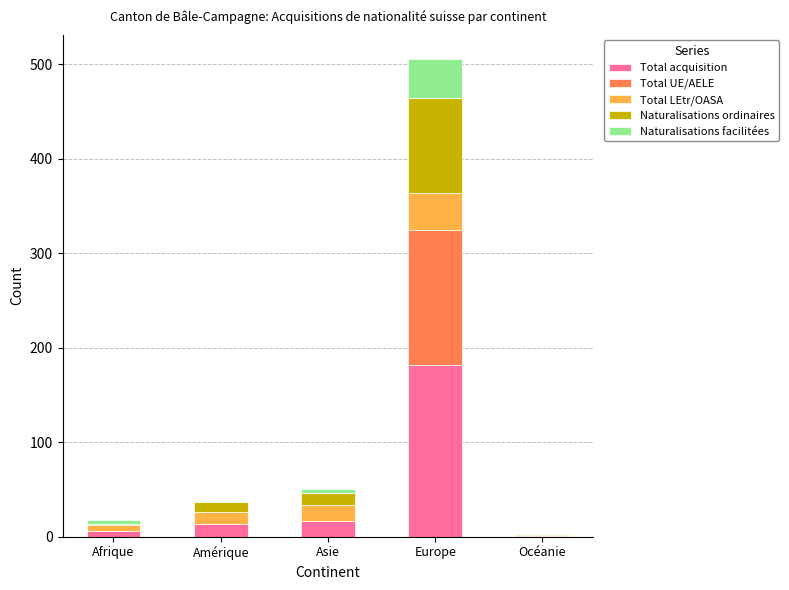

At which category is the sum across all series the highest?

Europe